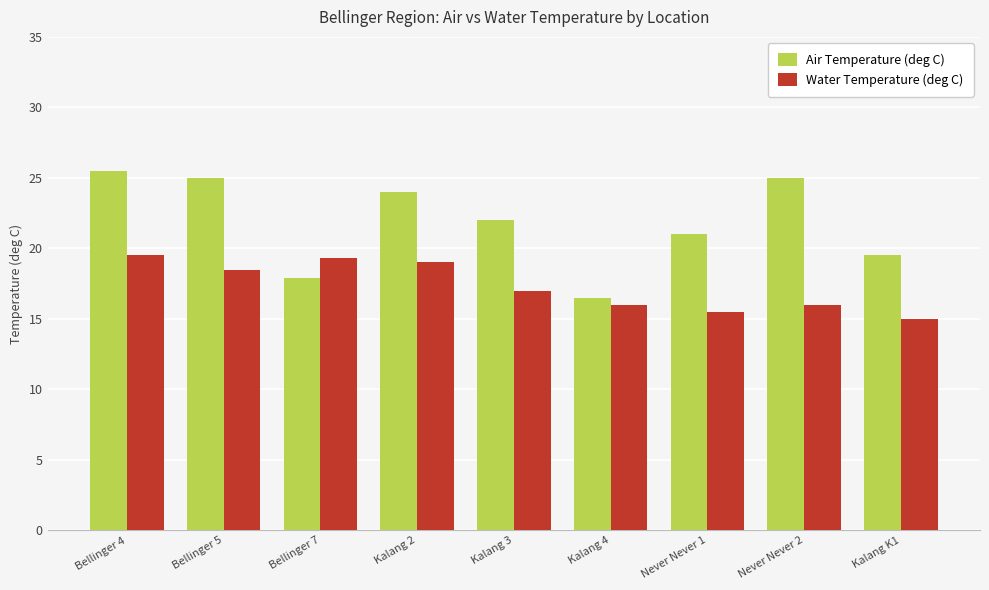

At which category is the sum across all series the highest?

Bellinger 4